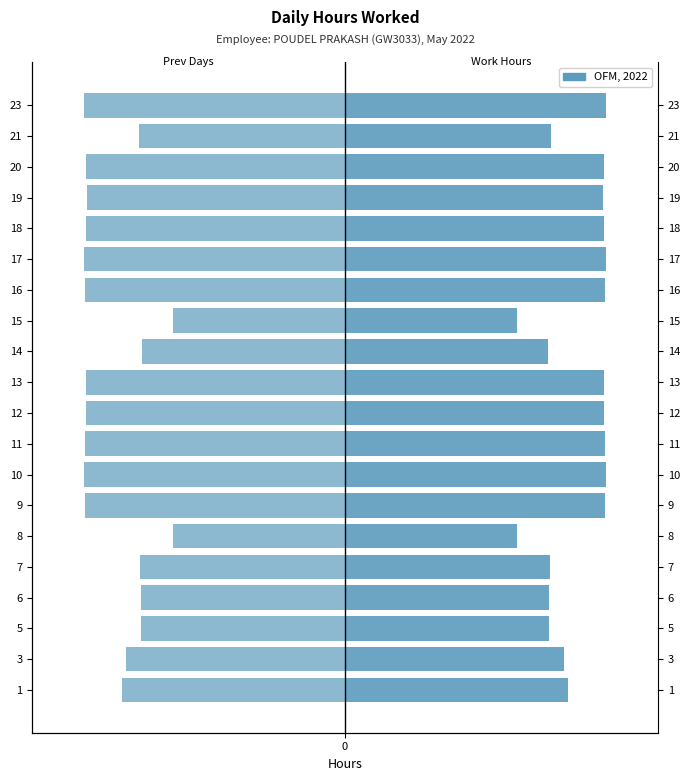

Approximately how many times larger is the value at 20 compared to 13?

1.0